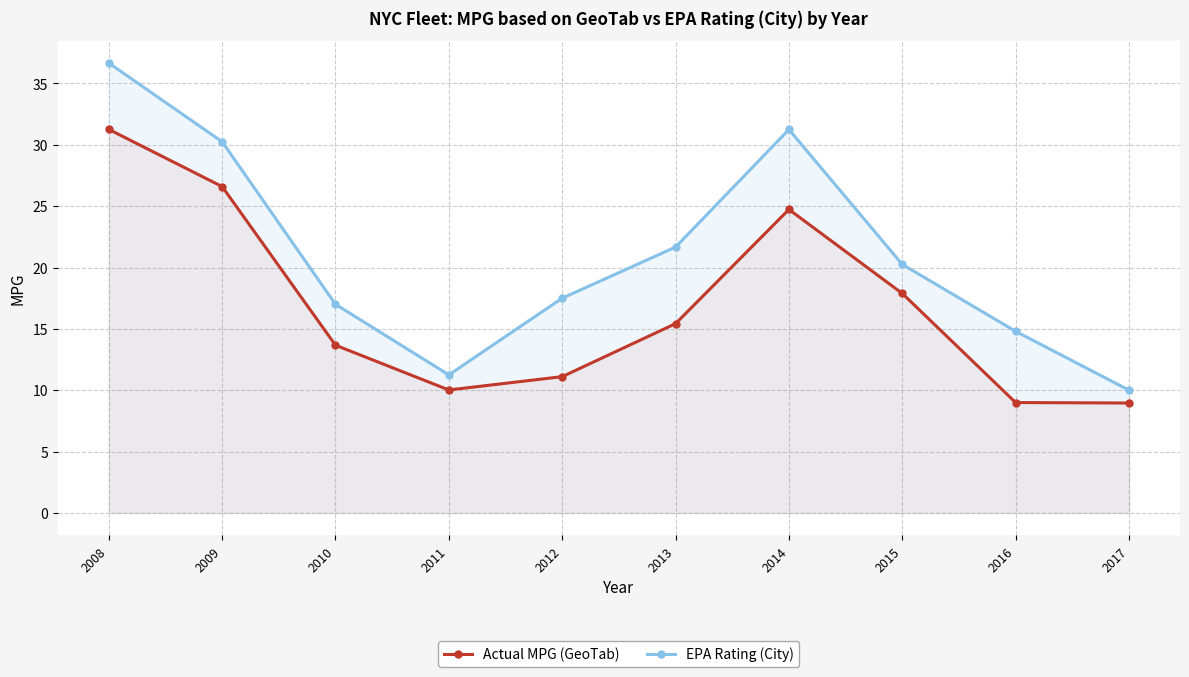

How many lines are shown in the chart?

2